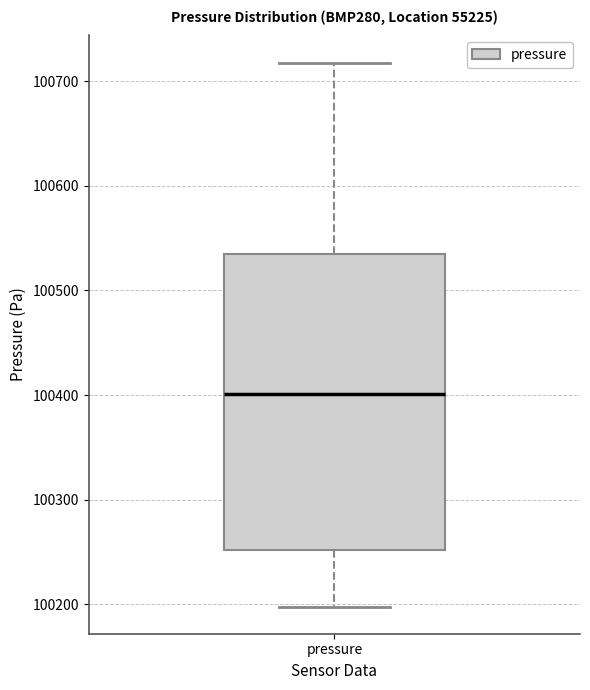

Read this box plot against the y-axis: the position of the median line, the range covered by the box, and the ends of both whiskers. The values are not printed on the chart, so give them approximately, as read against the axis.

median 100400, box 100250 to 100530, whiskers 100200 to 100720